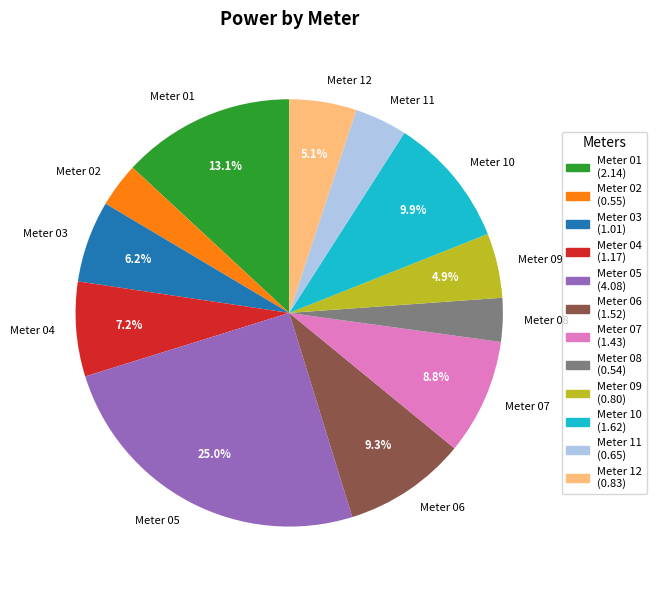

Do Meter 11 and Meter 03 together represent more than half of the pie?

No